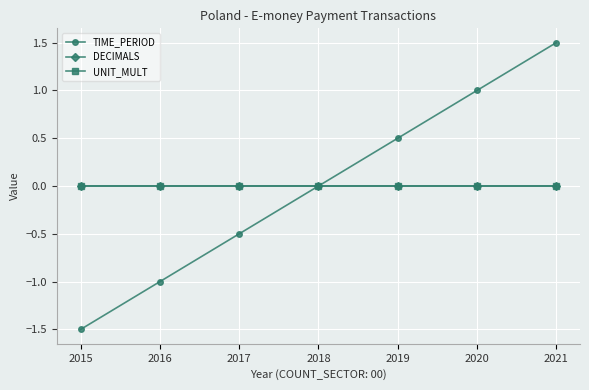

Which series has the largest total across all categories?

TIME_PERIOD